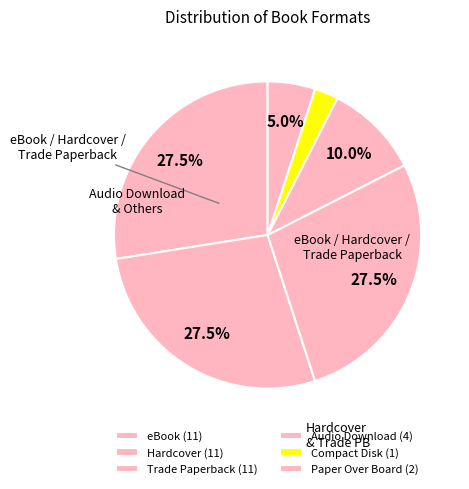

To the nearest percent, what is the difference between the largest and smallest slice percentages?

25%